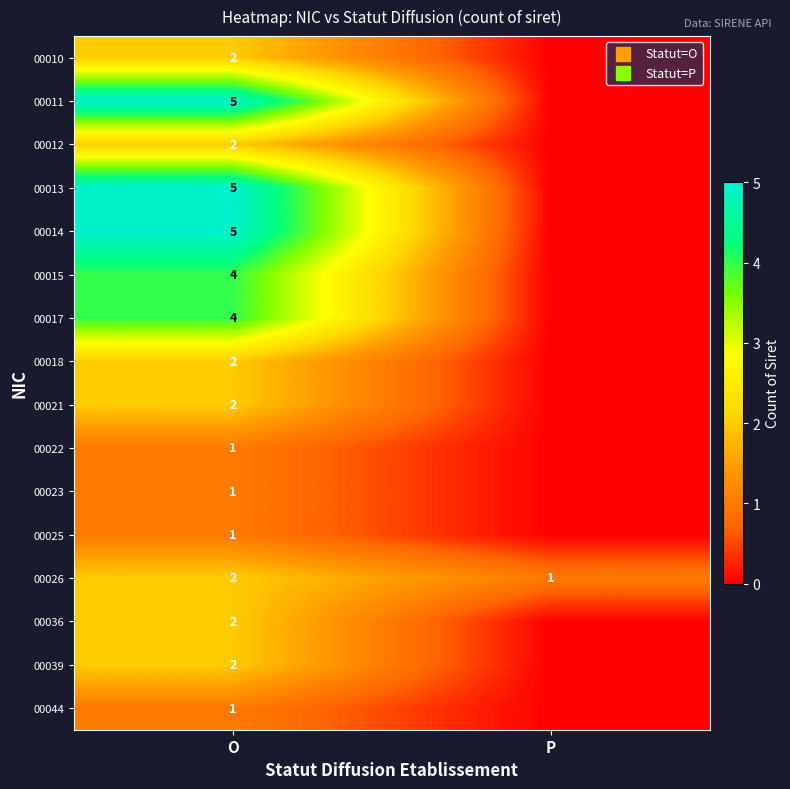

Is it true that 00021 equals 3 at O?

False